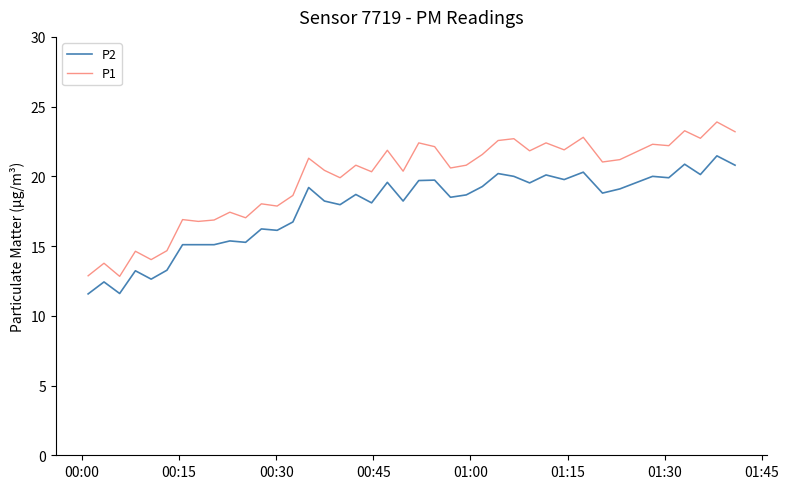

What is the lowest value of the P2 series?

11.6